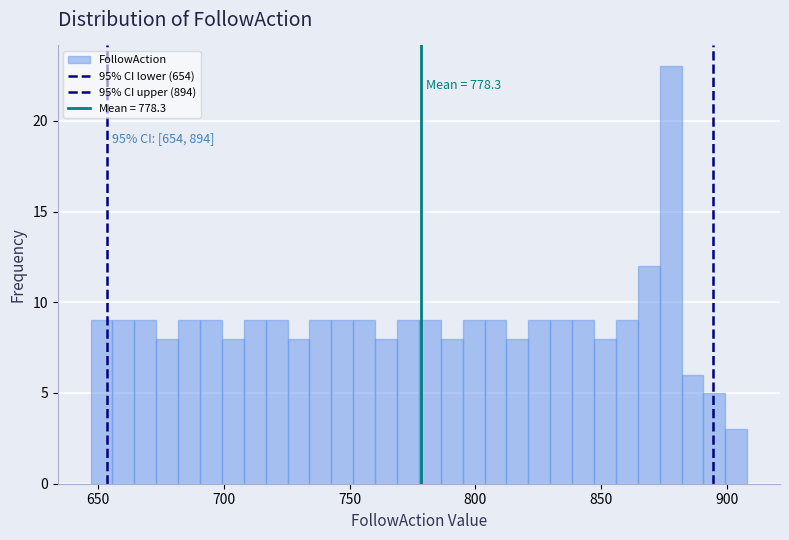

Around what value on the x-axis is the tallest bar? Give the approximate position of its centre, as read against the axis.

880